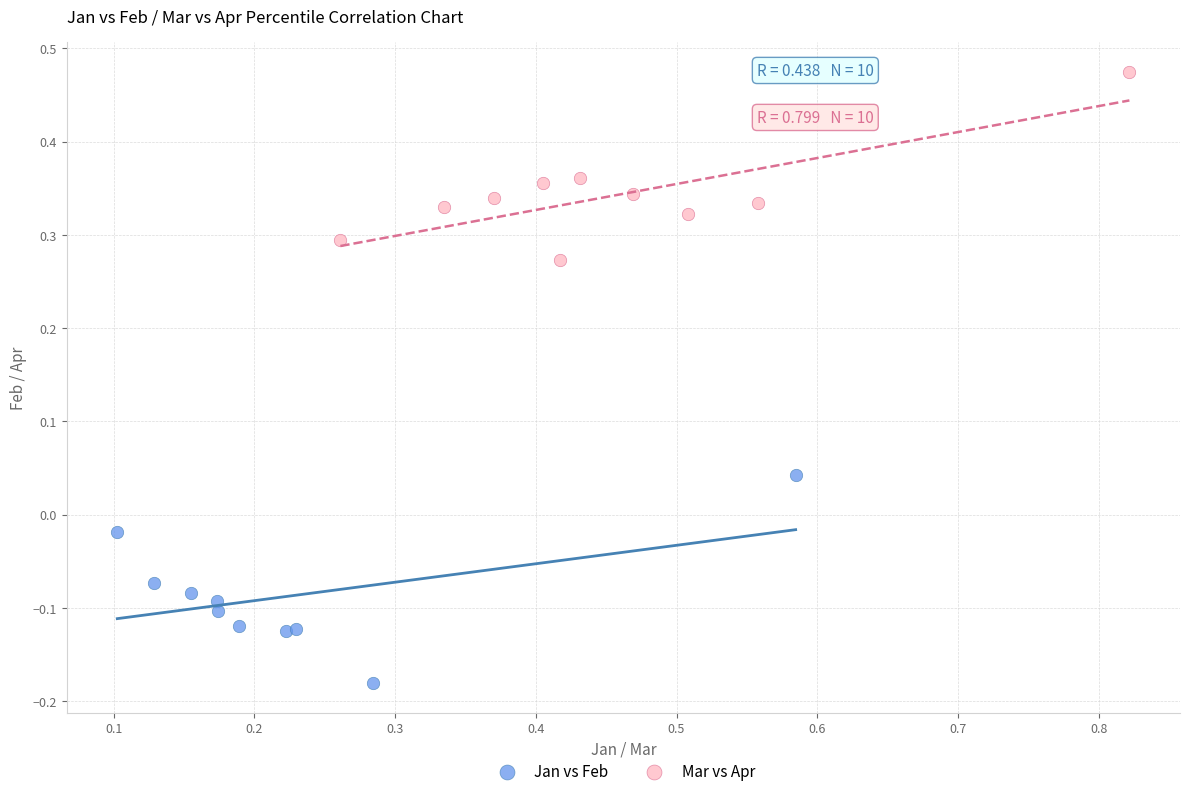

Which series contains the lowest Y value?

Jan vs Feb